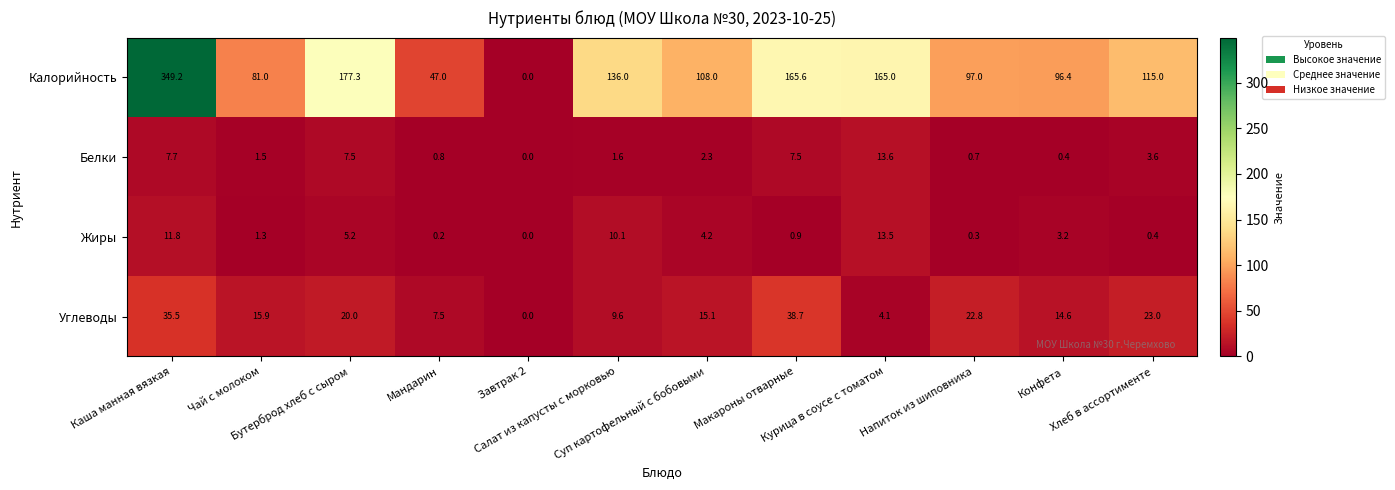

At which category does the chart reach its peak across all series?

Каша манная вязкая